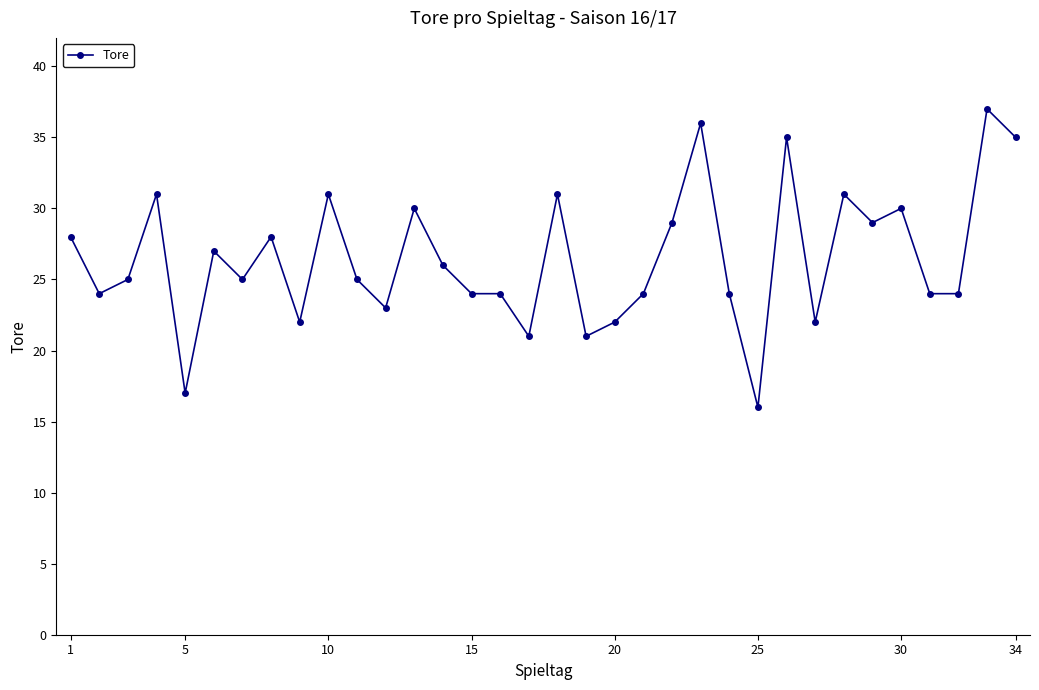

Reading left to right, what are all the values shown in this chart?

28	24	25	31	17	27	25	28	22	31	25	23	30	26	24	24	21	31	21	22	24	29	36	24	16	35	22	31	29	30	24	24	37	35